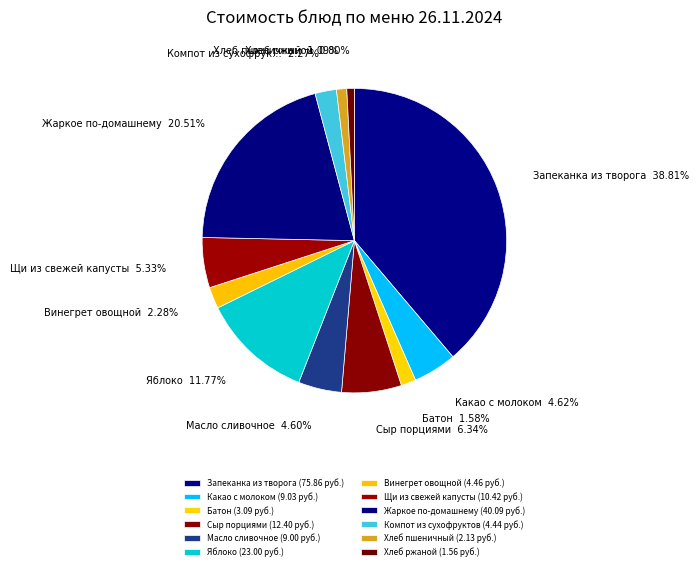

Rank the categories by value from lowest to highest.

Хлеб ржаной, Хлеб пшеничный, Батон, Компот из сухофруктов, Винегрет овощной, Масло сливочное, Какао с молоком, Щи из свежей капусты, Сыр порциями, Яблоко, Жаркое по-домашнему, Запеканка из творога